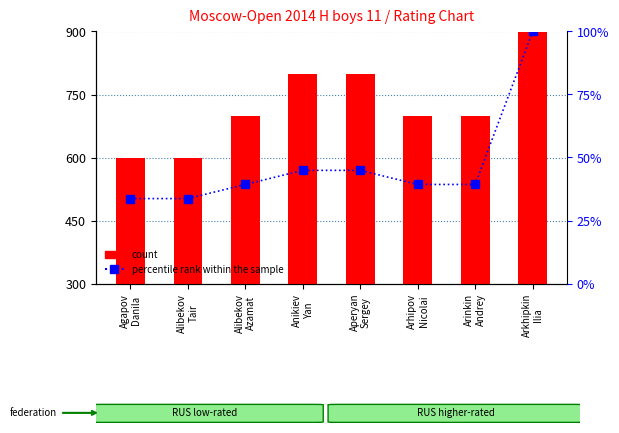

Rank the series by their maximum value, from highest to lowest.

count, percentile rank within the sample